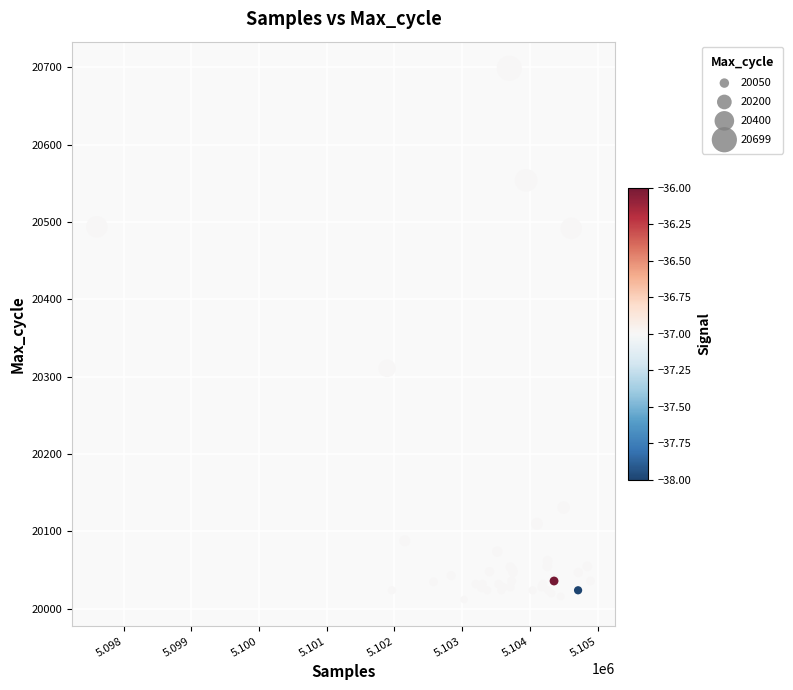

What Y value in the scatter plot is closest to 20355?

20311